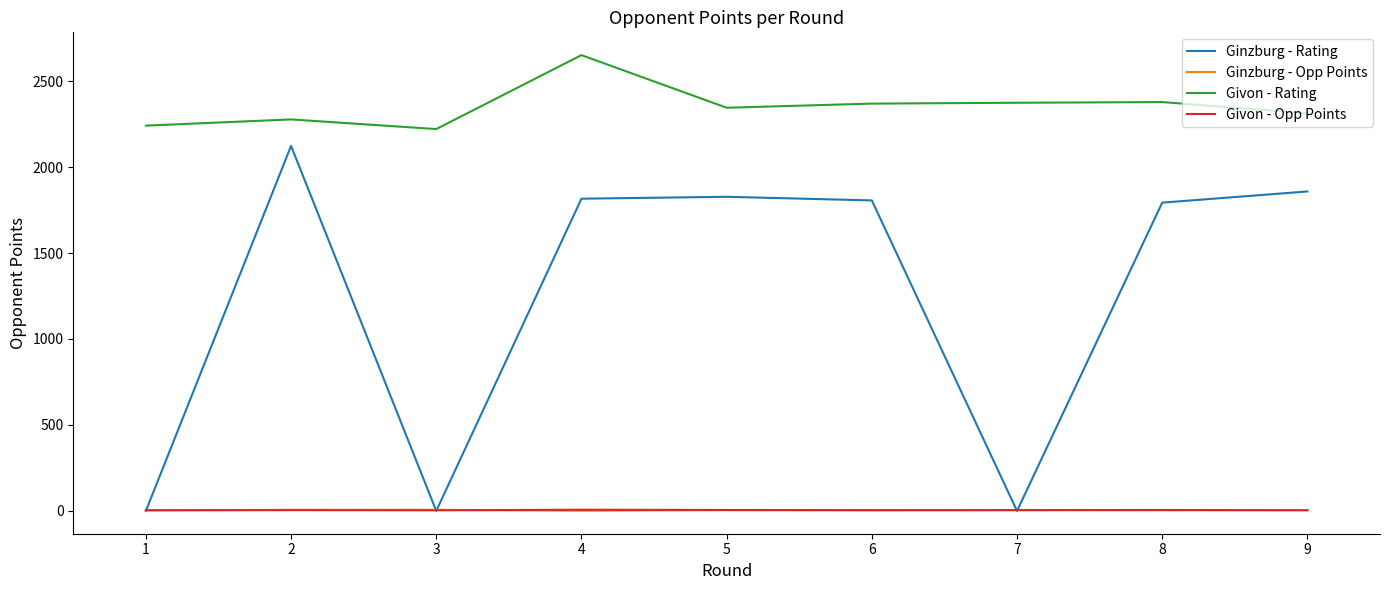

Count the number of categories in the chart.

9